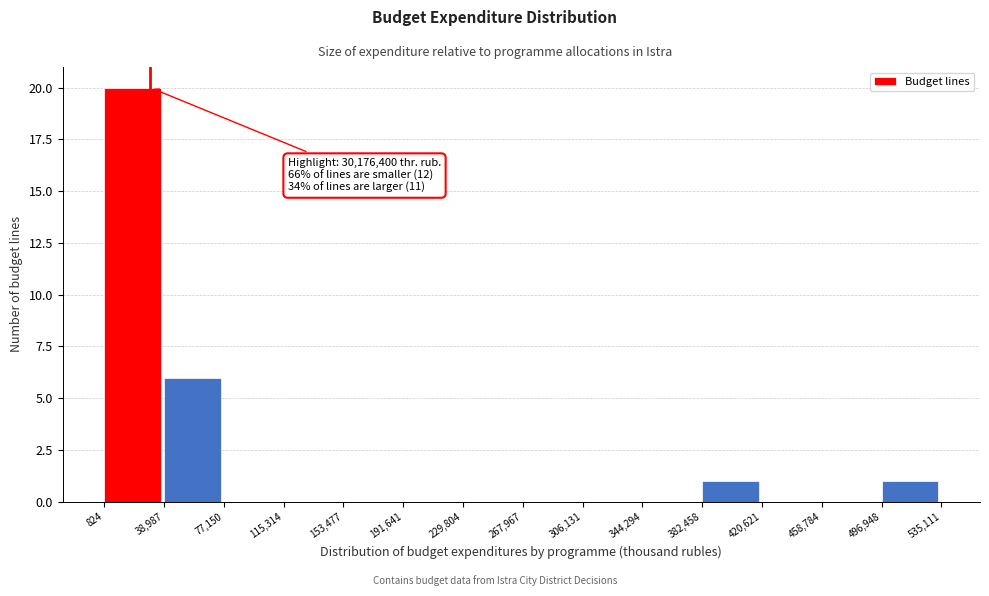

Over which range of the x-axis is the bar tallest?

824 to 38,987